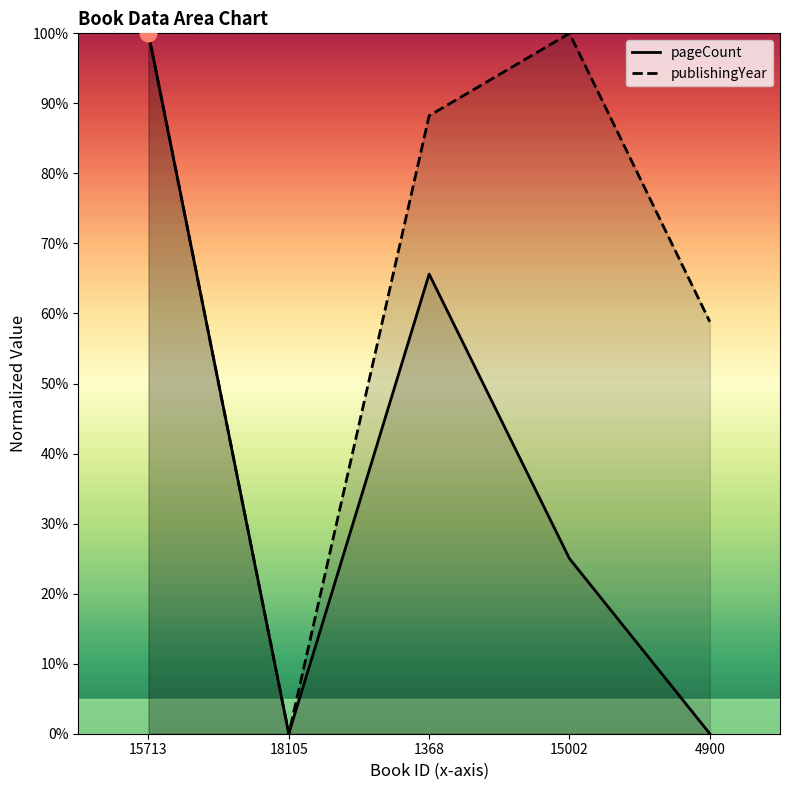

Does the chart display data point markers on the line(s)?

No